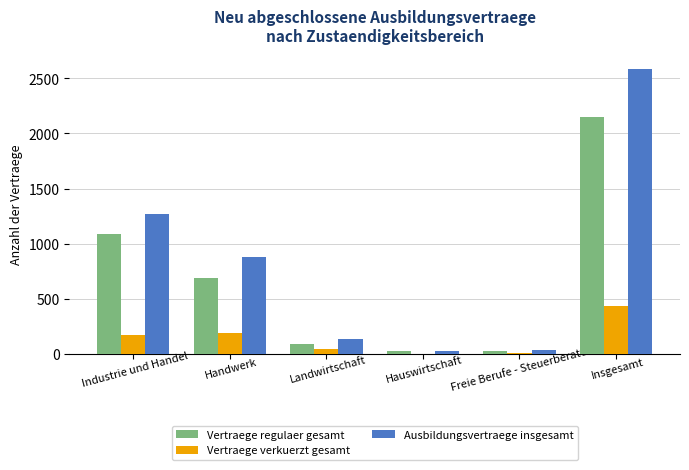

True or false: Ausbildungsvertraege insgesamt has a value of 2586 at Insgesamt.

True